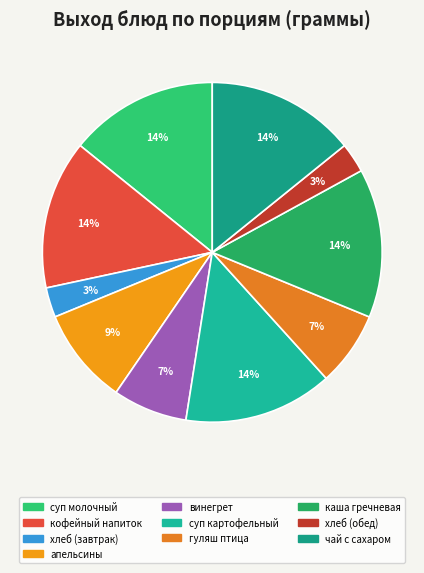

How many segments does this pie chart have?

10